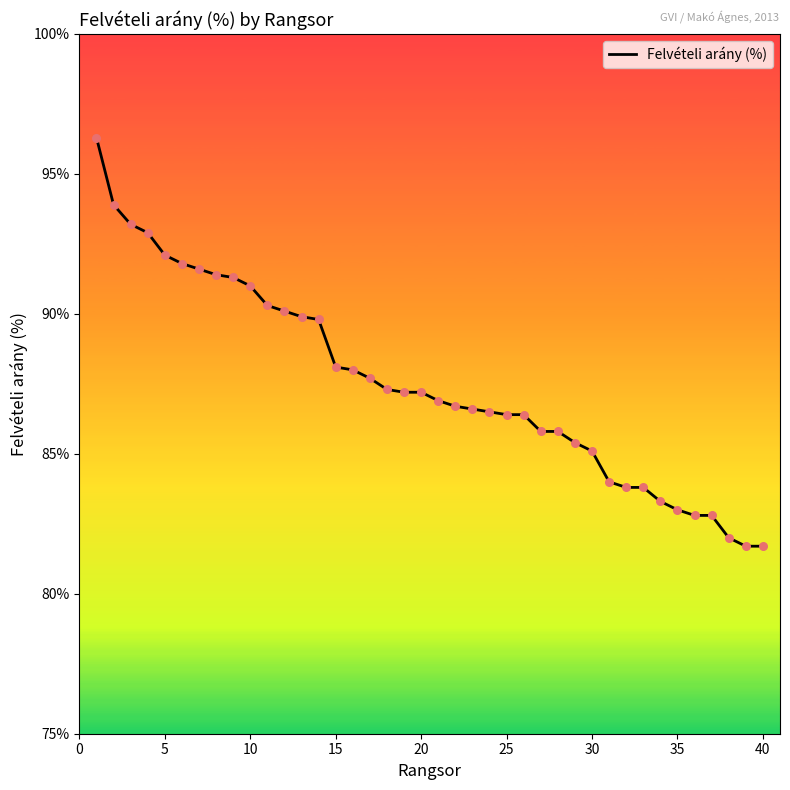

What is the difference between the maximum and minimum values?

14.6